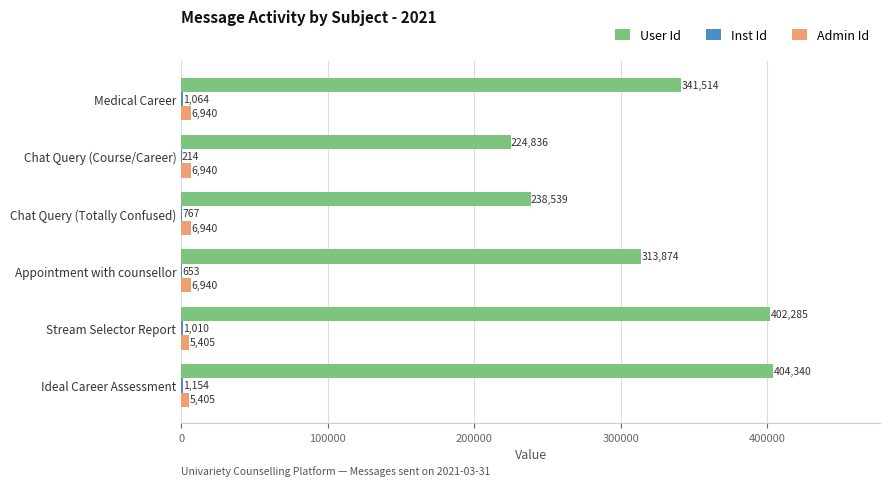

What value does the User Id series have at Stream Selector Report?

402285